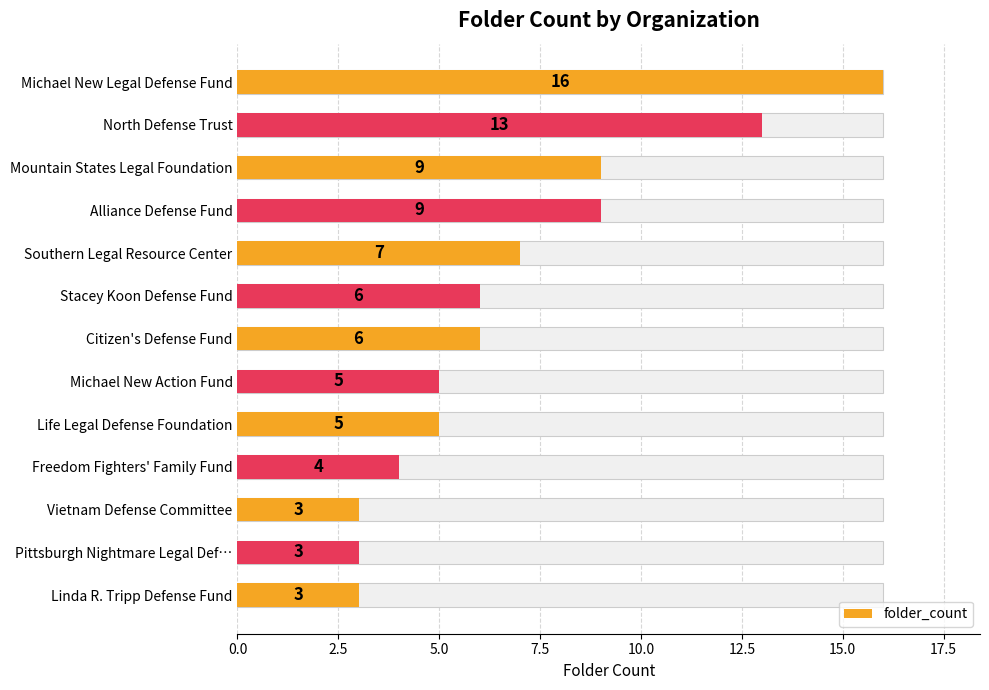

What is the value of the 7th bar from the left?

6